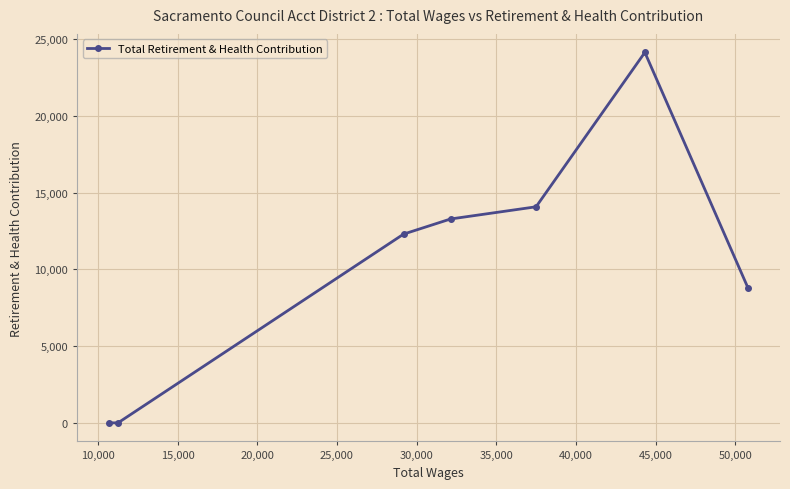

What is the sum of all values?

72549